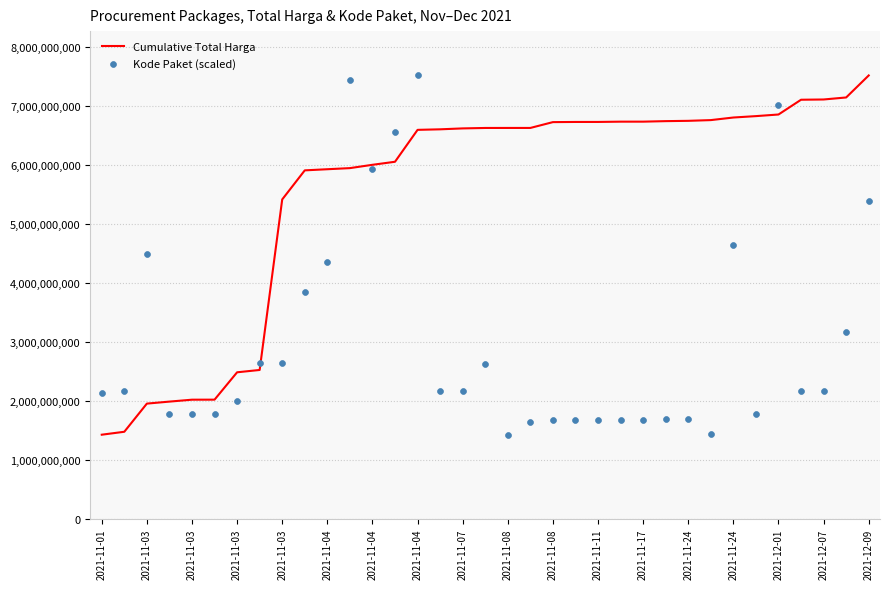

At how many categories does at least one series exceed 4900994733?

27